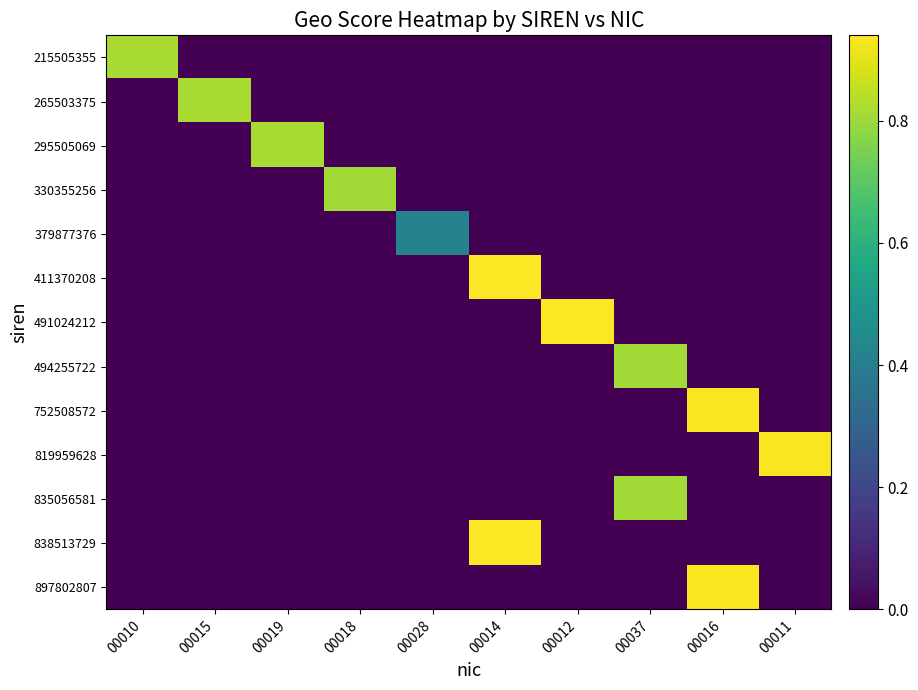

What is the spread (max minus min) of values at 00019?

0.8